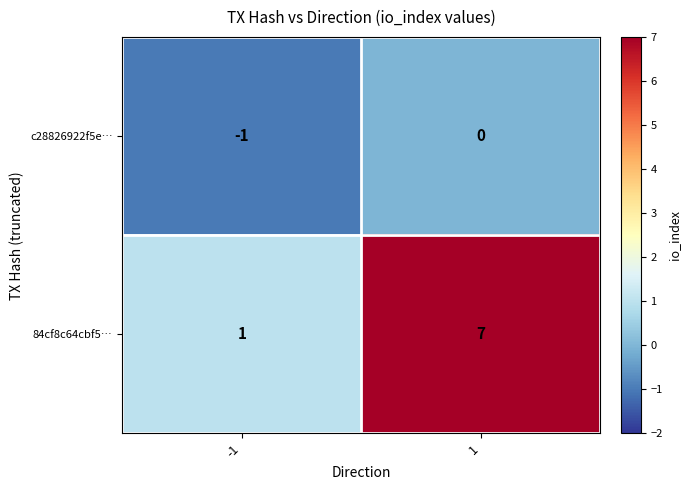

Reading left to right, list all the values displayed in this chart.

c28826922f5e…: -1=-1	1=0
84cf8c64cbf5…: -1=1	1=7